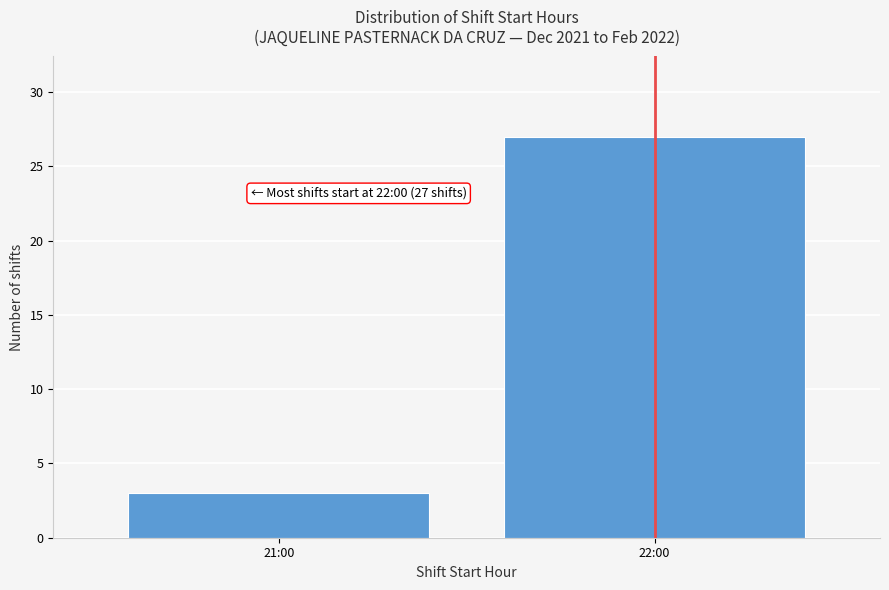

Reading left to right, what are all the values shown in this chart?

21:00=3	22:00=27